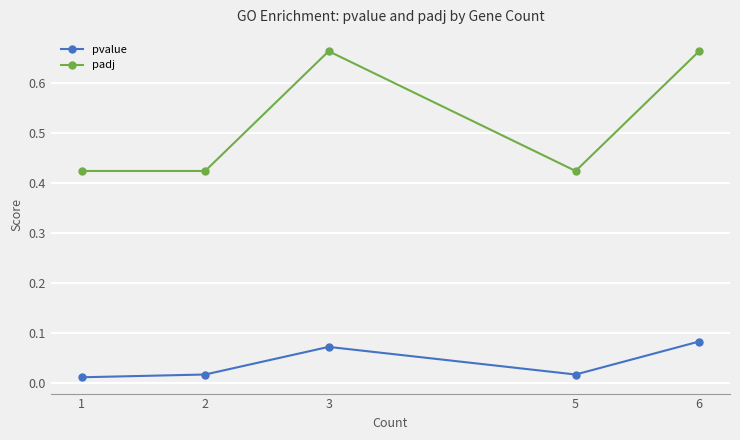

How many data points does each series have?

5